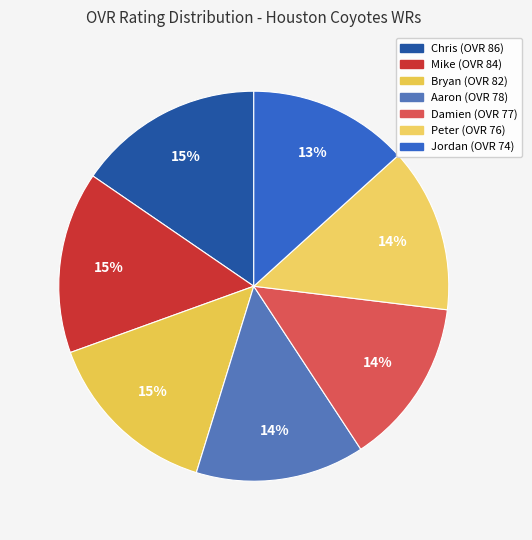

To the nearest percent, what is the difference between the largest and smallest slice percentages?

2%